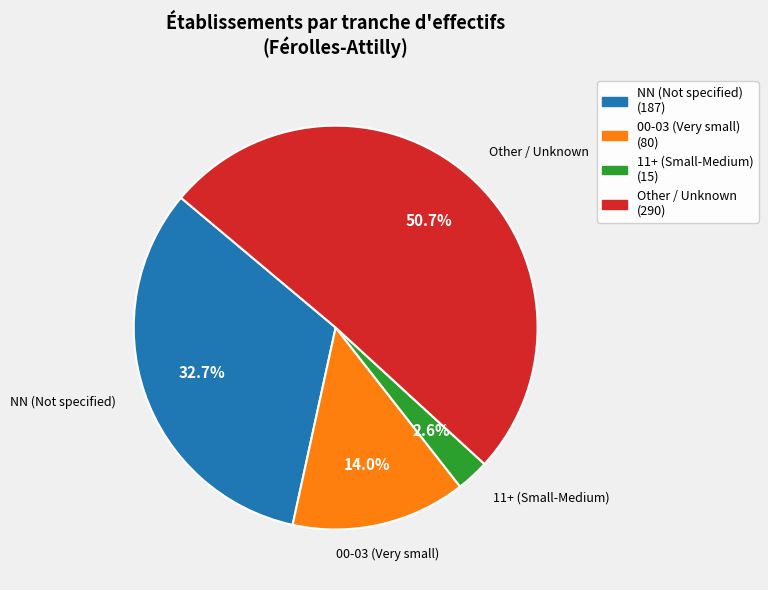

How many slices are in this pie chart?

4